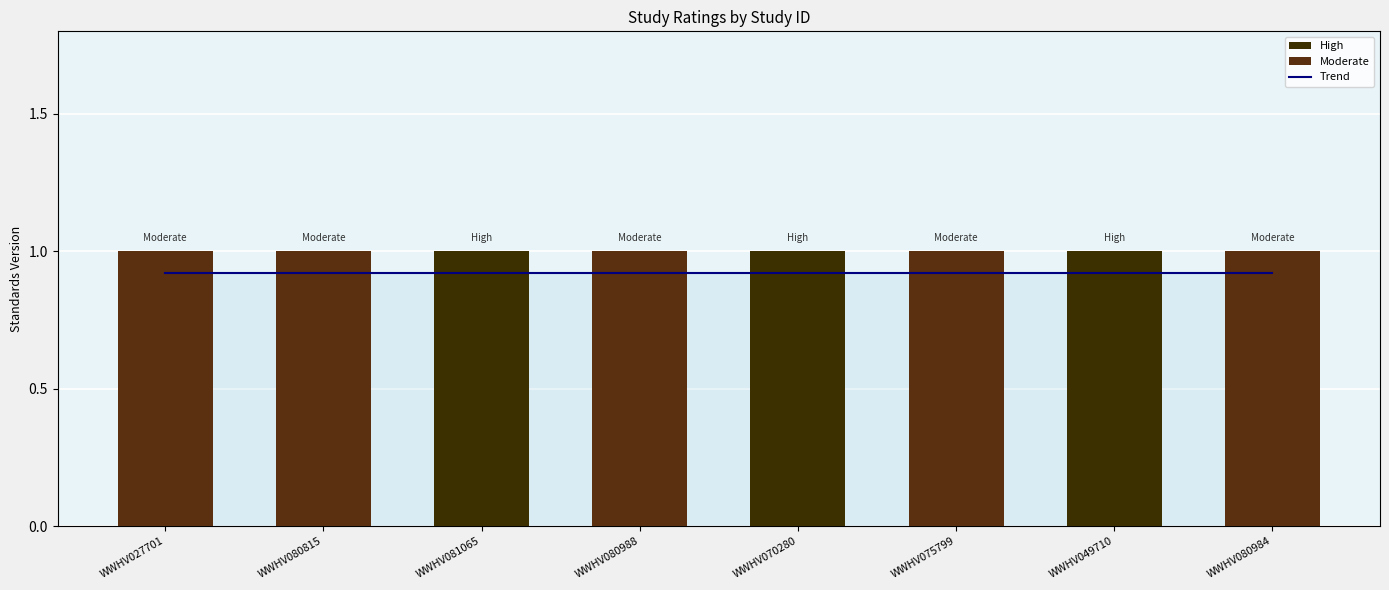

The Trend series shows 0.6 at WWHV049710. True or false?

False